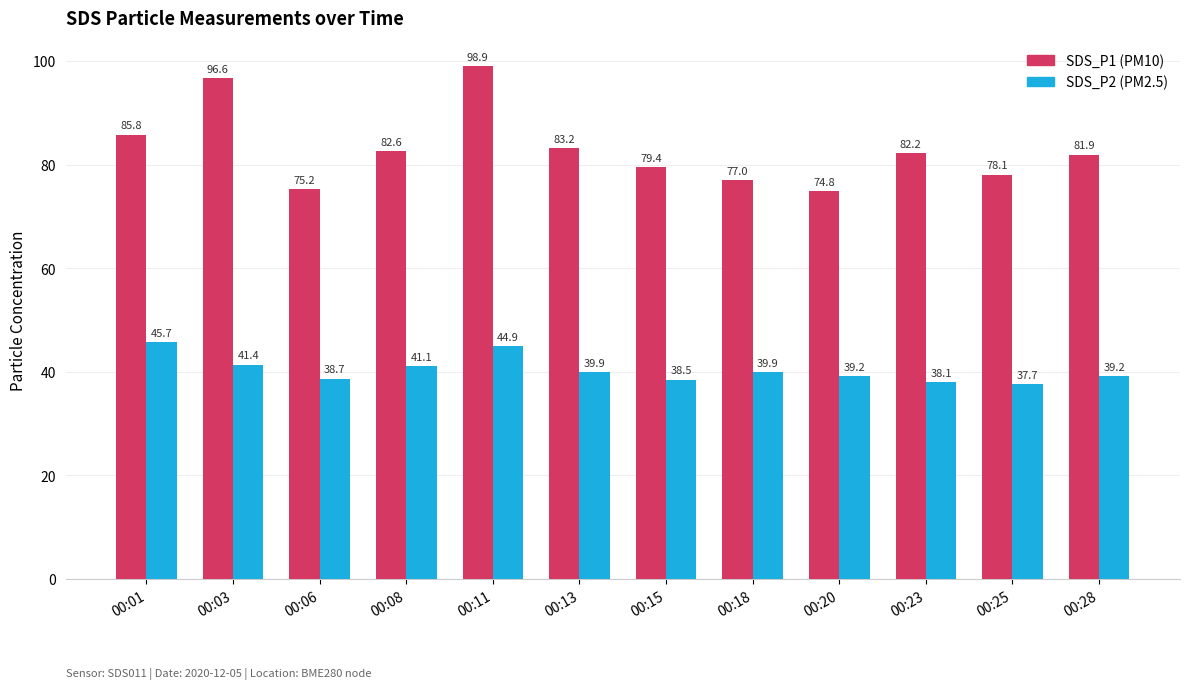

Are the bars grouped side by side (vs. stacked)?

Yes